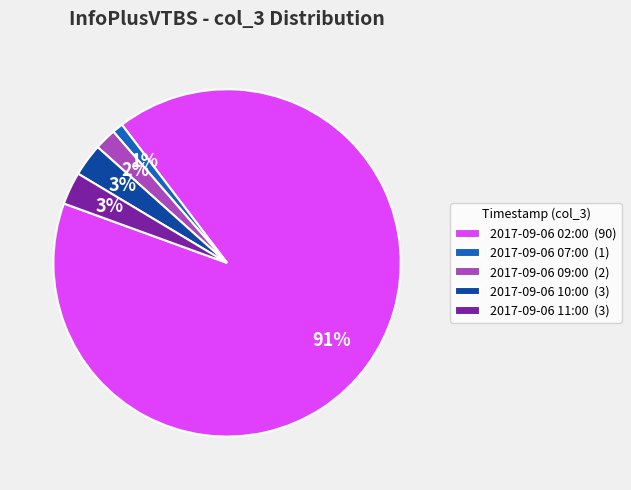

What percentage is the 2017-09-06 10:00 (3) slice, to the nearest percent?

3%